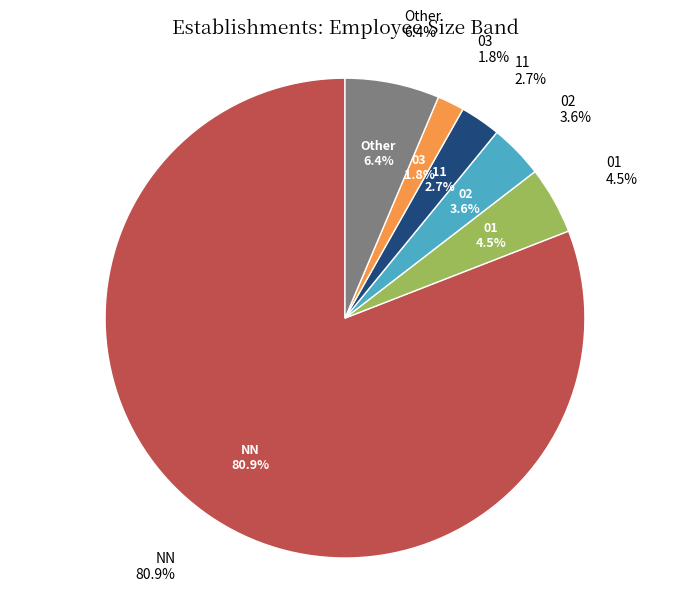

Which slice is the smallest?

03